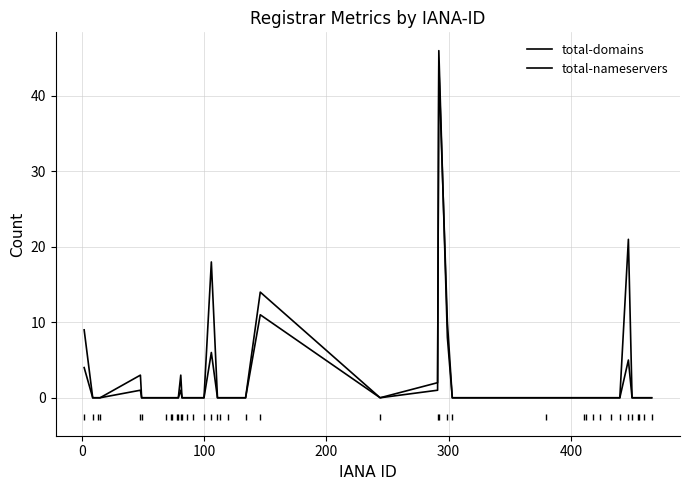

How many interior local valleys does the total-nameservers series have?

1